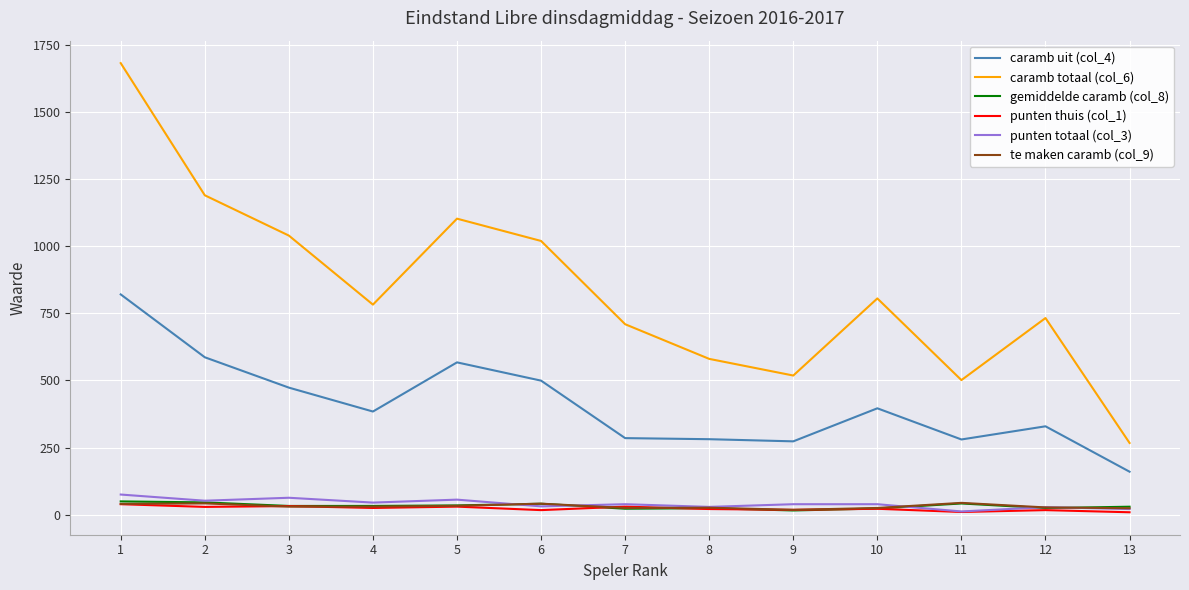

What is the difference between the punten totaal (col_3) values at 2 and 3?

11.0